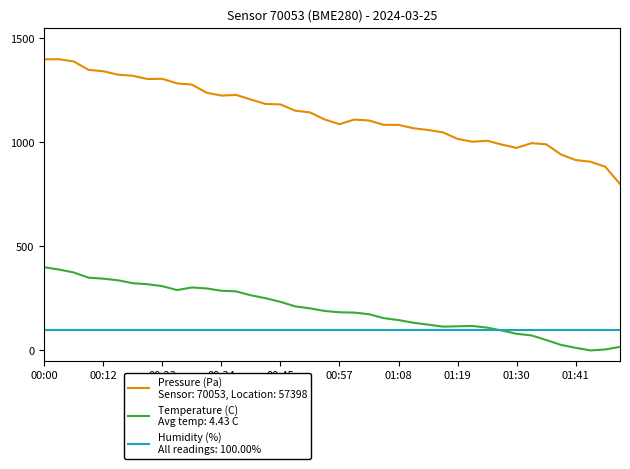

What is the maximum value shown in the chart?

1400.0